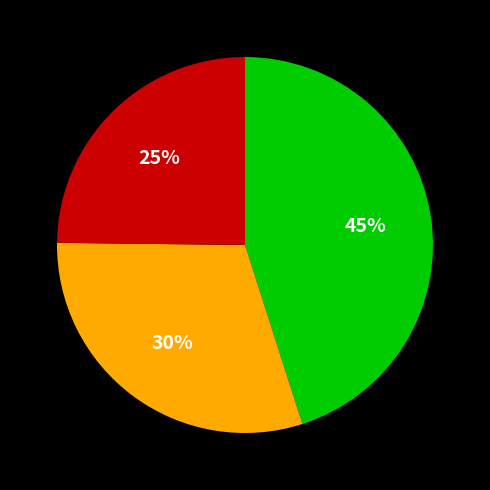

To the nearest percent, what is the difference between the largest and smallest slice percentages?

20%